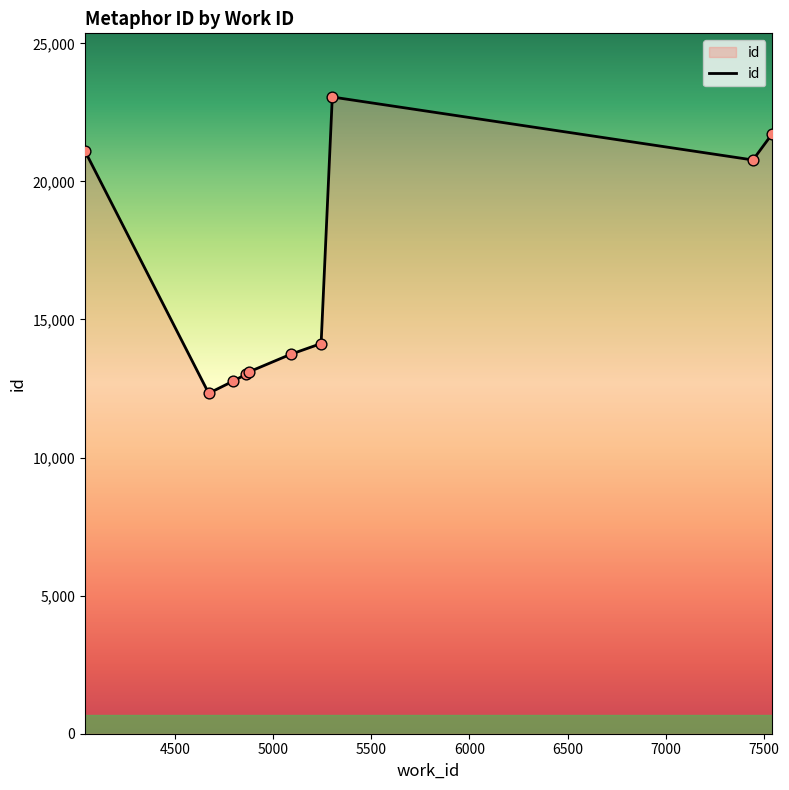

What is the difference between the maximum and minimum values?

10728